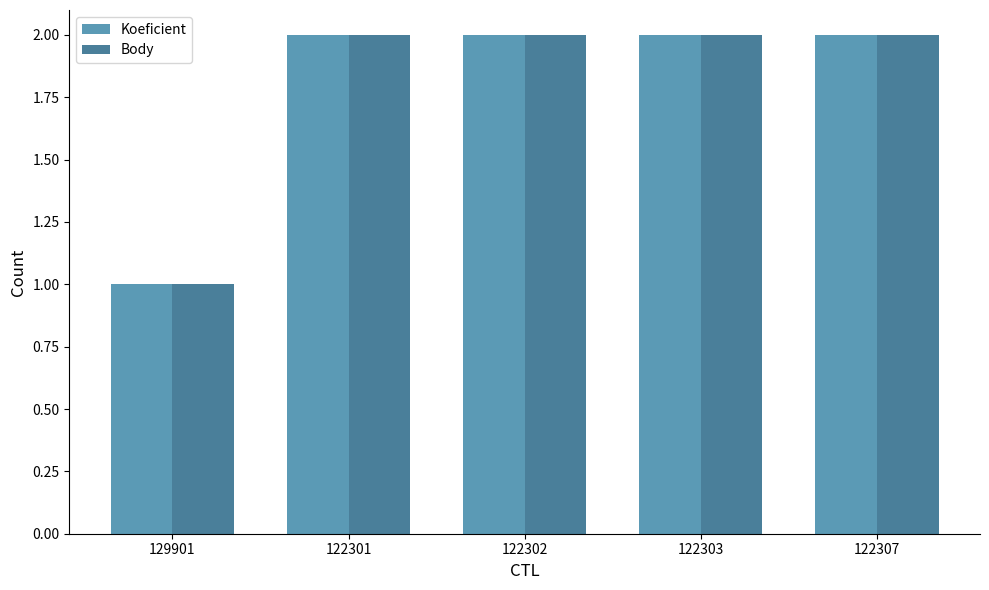

What is the label of the 2nd bar from the left?

122301